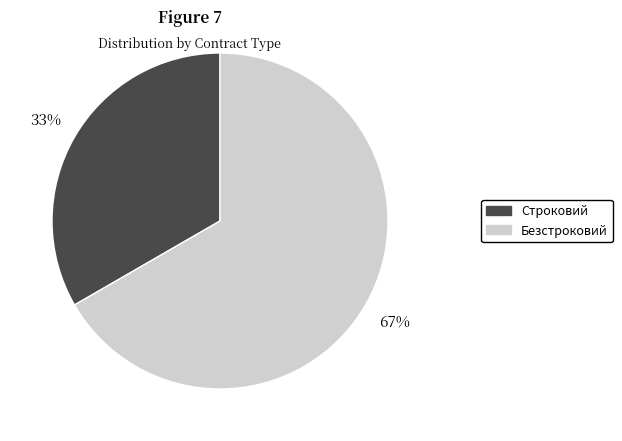

Is there a majority slice in this chart?

Yes